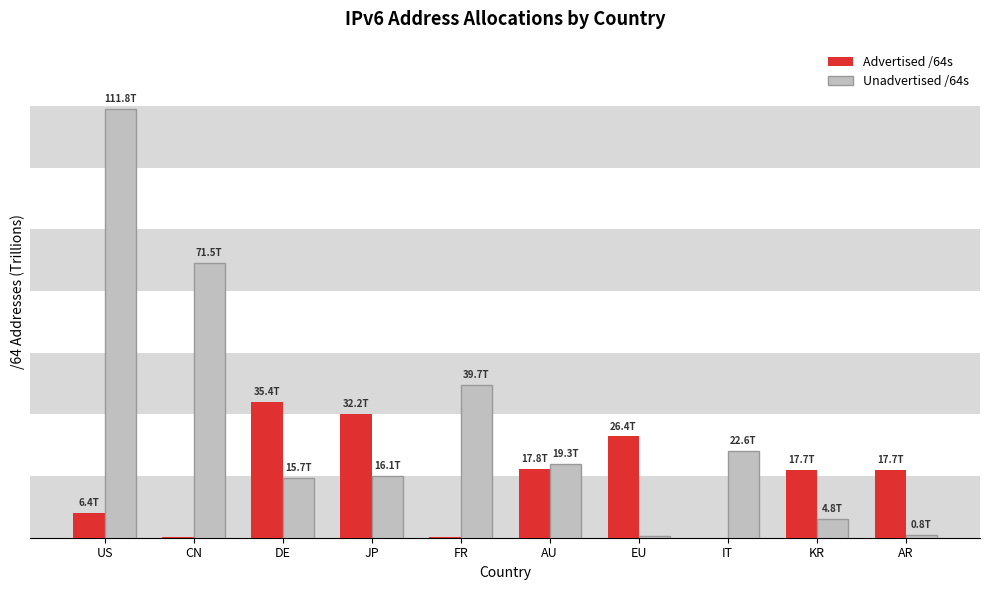

At how many categories does at least one series exceed 54?

2